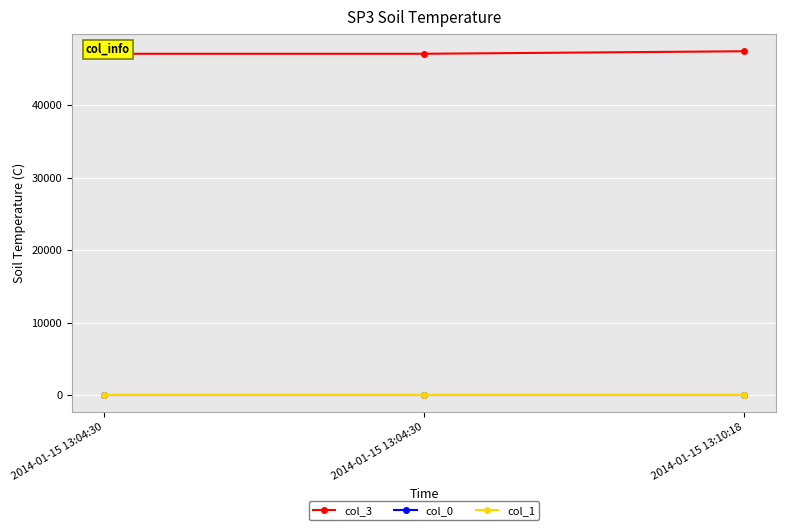

Count the number of data series in this chart.

3